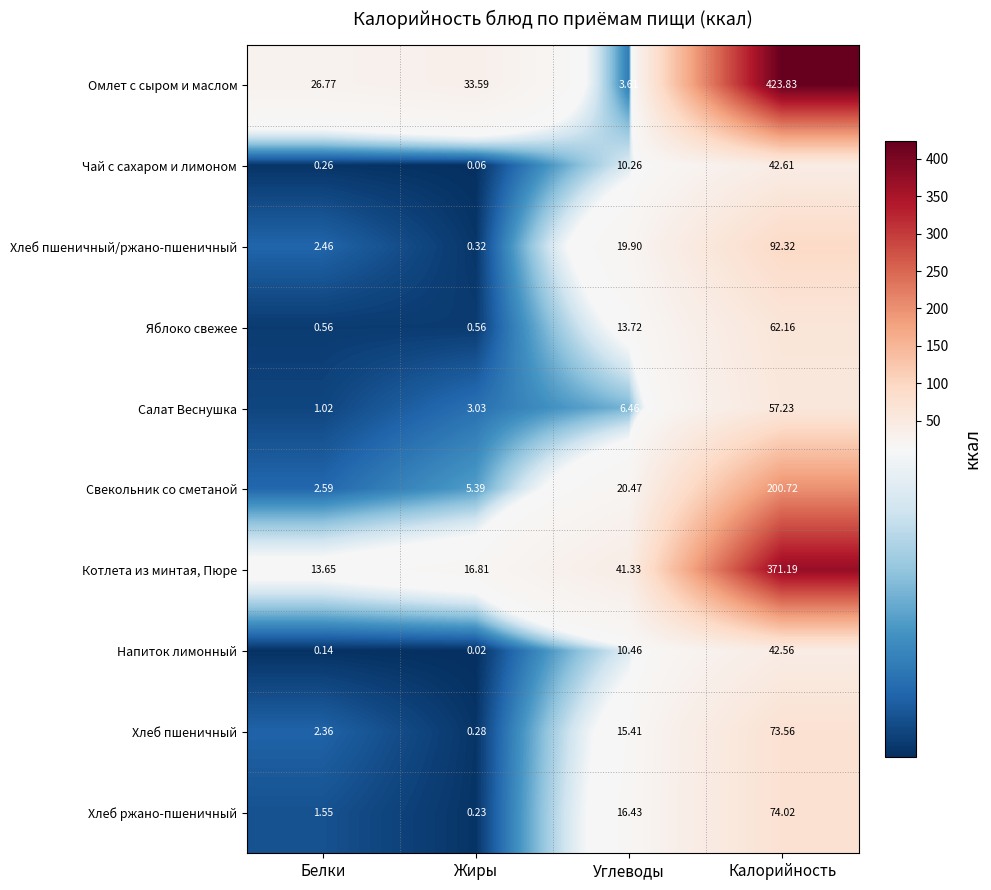

At which label does Хлеб пшеничный reach its peak?

Калорийность